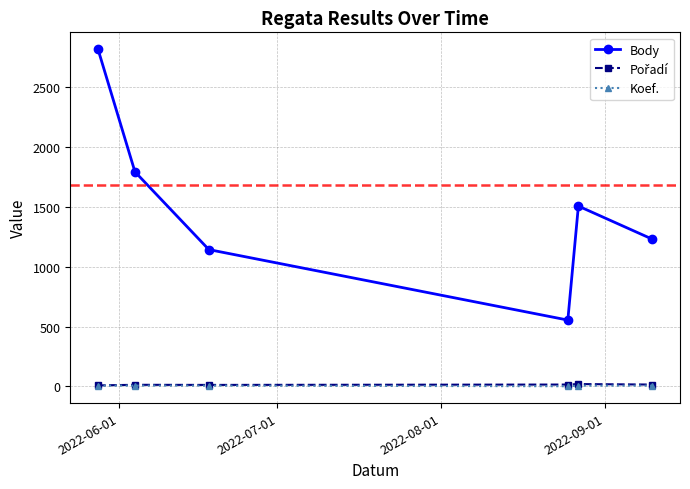

Which series has the largest total across all categories?

Body